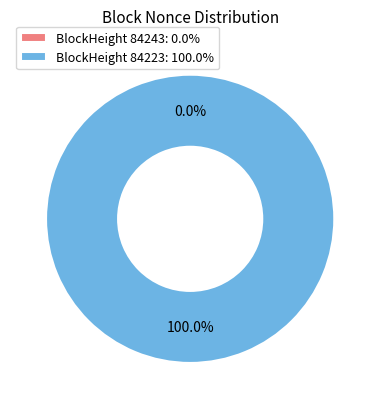

To the nearest percent, what is the difference between the largest and smallest slice percentages?

100%